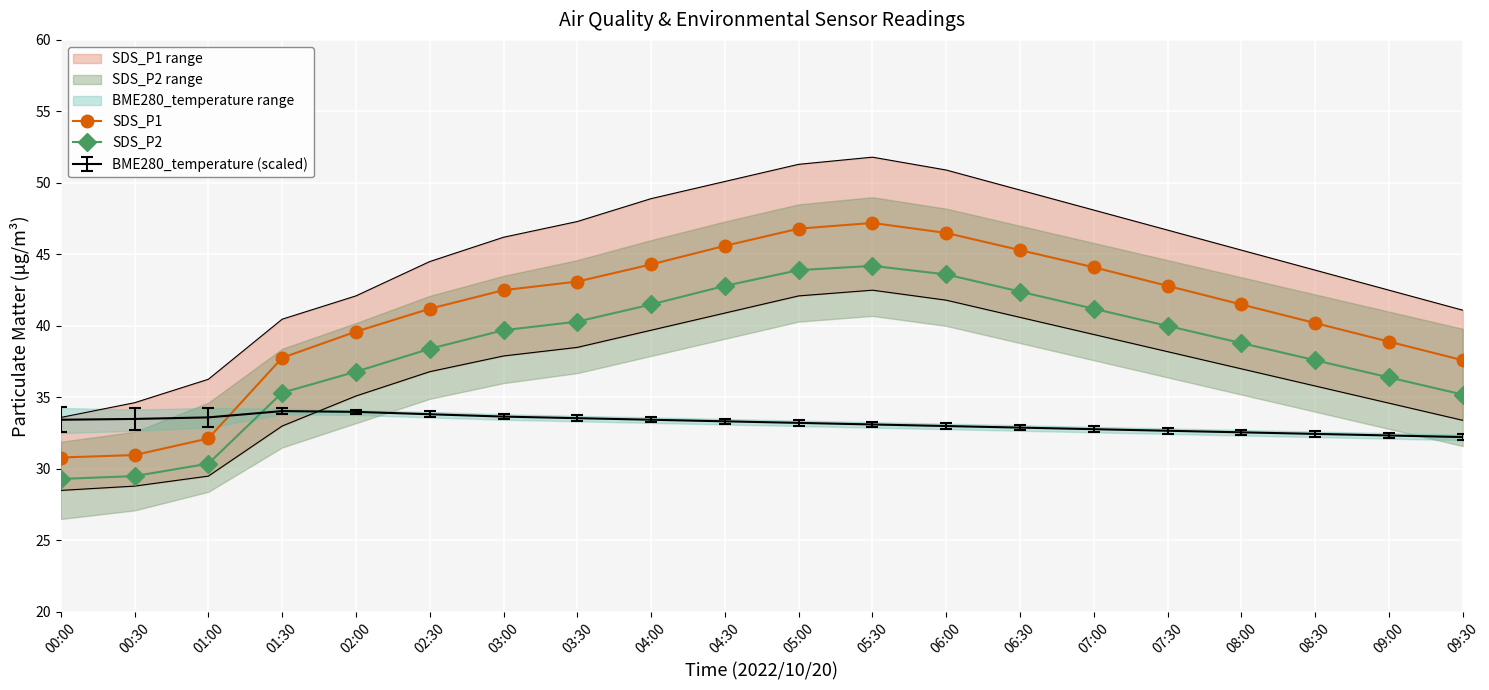

What is the maximum value shown in the chart?

47.2